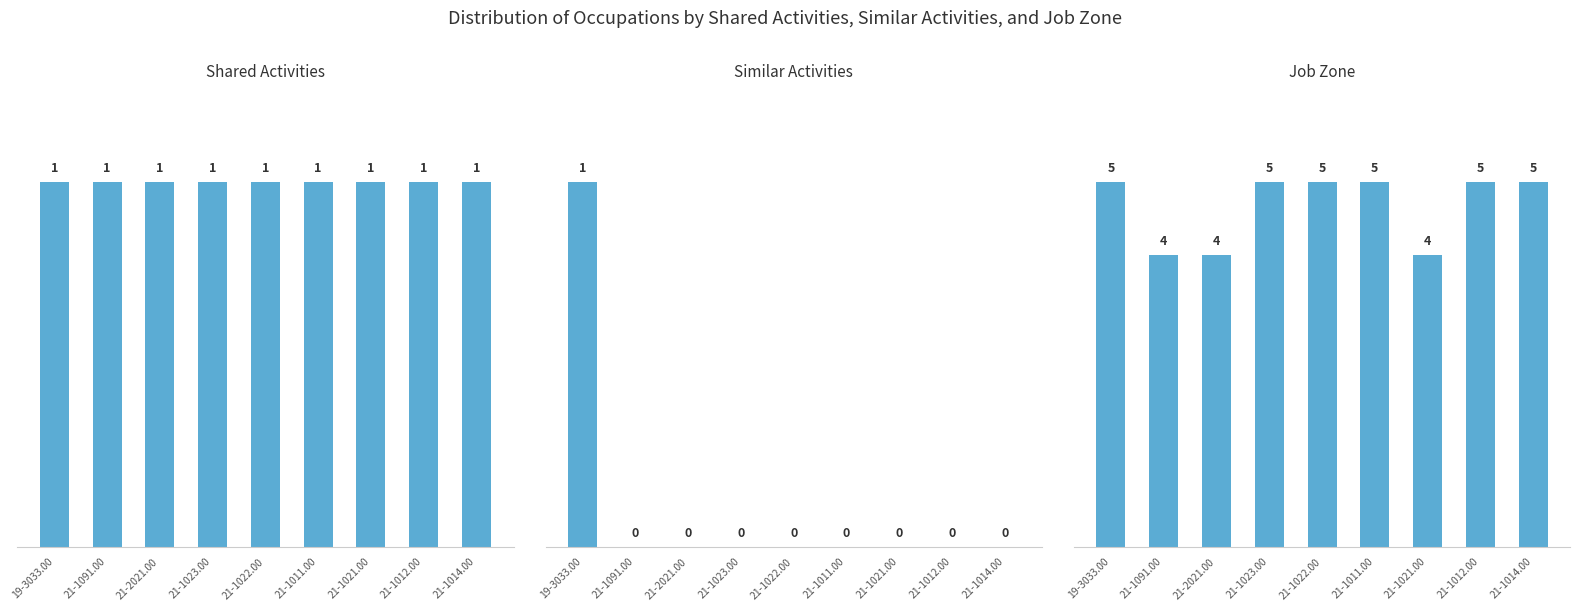

What is the highest value of the Similar Activities series?

1